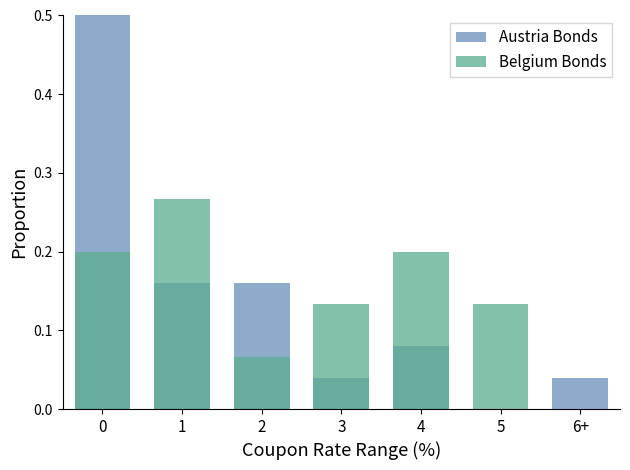

Reading right to left, what are all the values shown in this chart?

Austria Bonds: 0.0	0.0	0.1	0.0	0.2	0.2	0.5
Belgium Bonds: 0.0	0.1	0.2	0.1	0.1	0.3	0.2